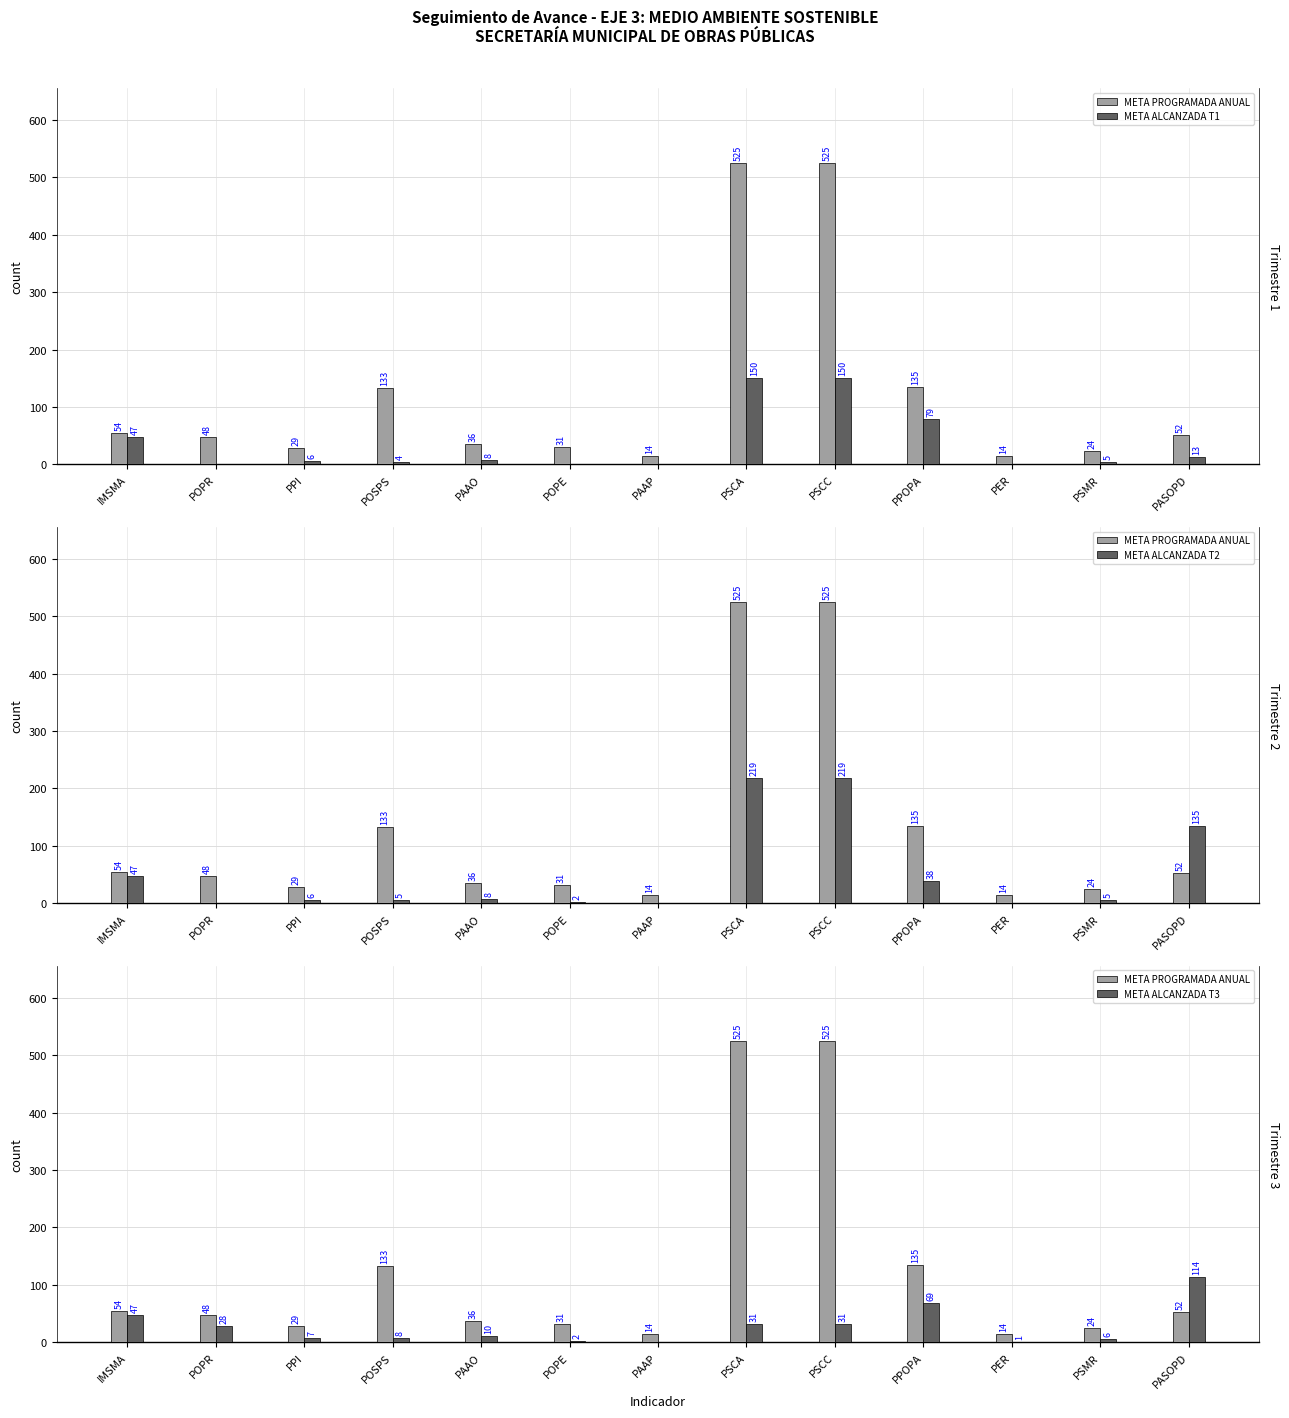

List the labels in order of META ALCANZADA T1 value, smallest first.

POPR, POPE, PAAP, PER, POSPS, PSMR, PPI, PAAO, PASOPD, IMSMA, PPOPA, PSCA, PSCC